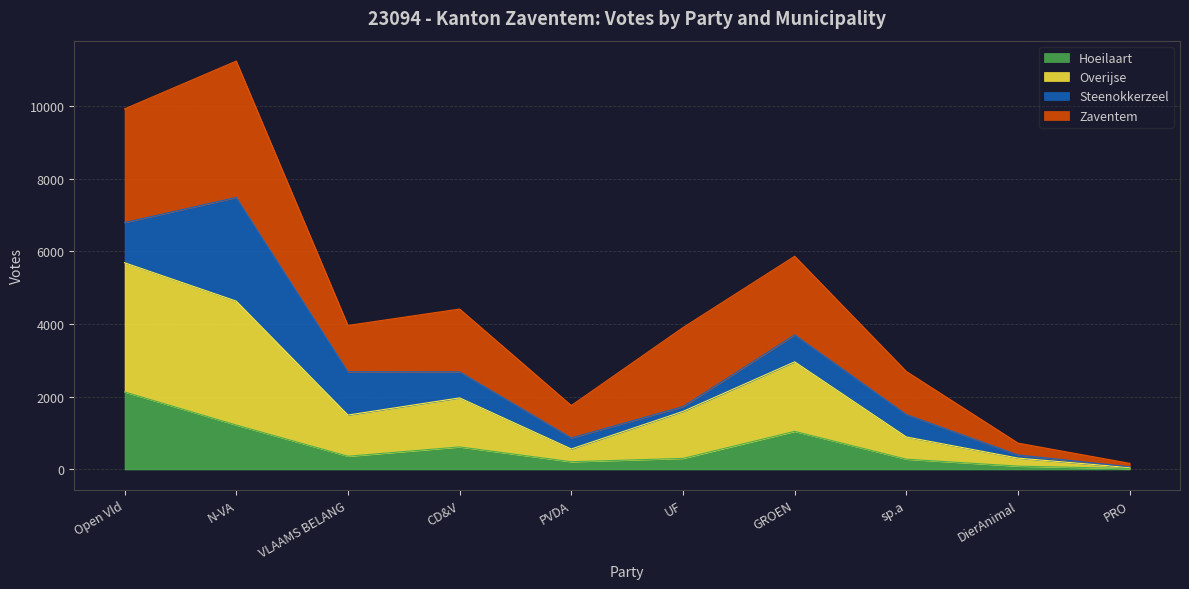

True or false: Overijse has more than 0 points higher than both neighbors.

True